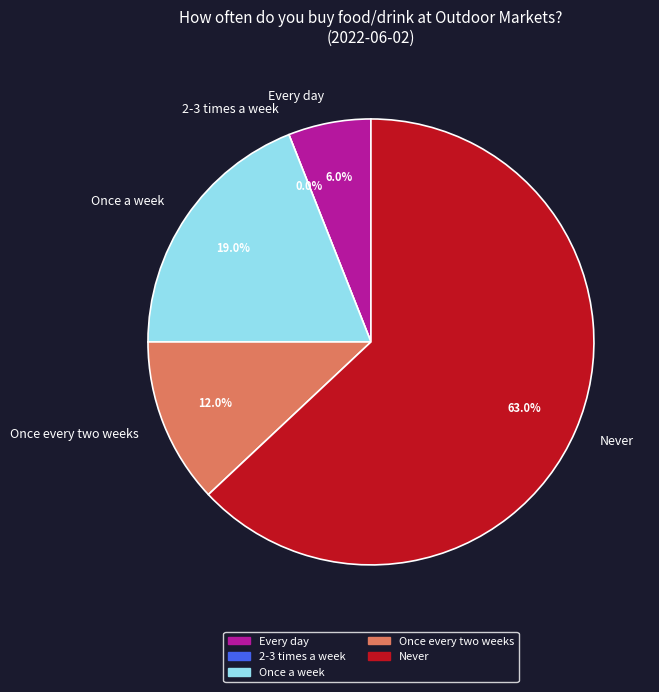

How many slices are in this pie chart?

5